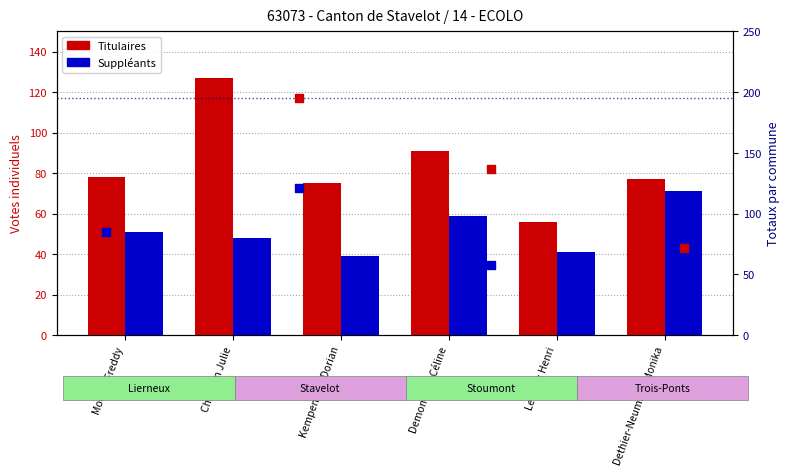

At how many categories does at least one series exceed 121?

1